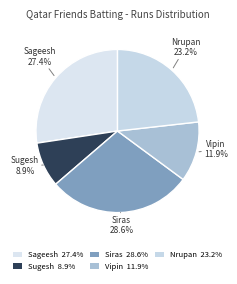

Does Siras represent more than half of the total?

No